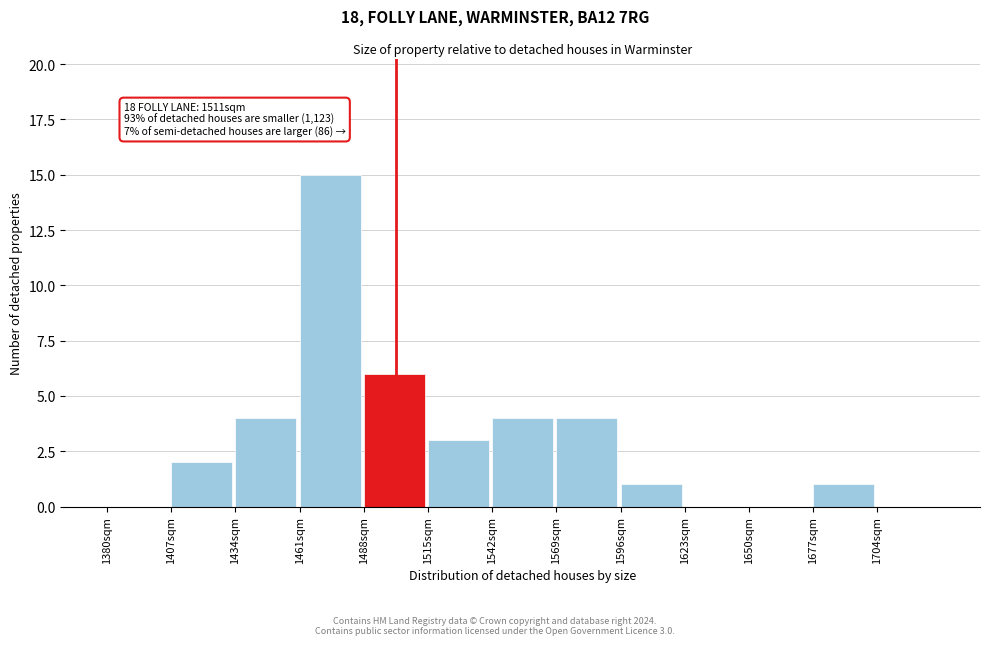

Which range on the x-axis has the tallest bar?

1461 to 1488